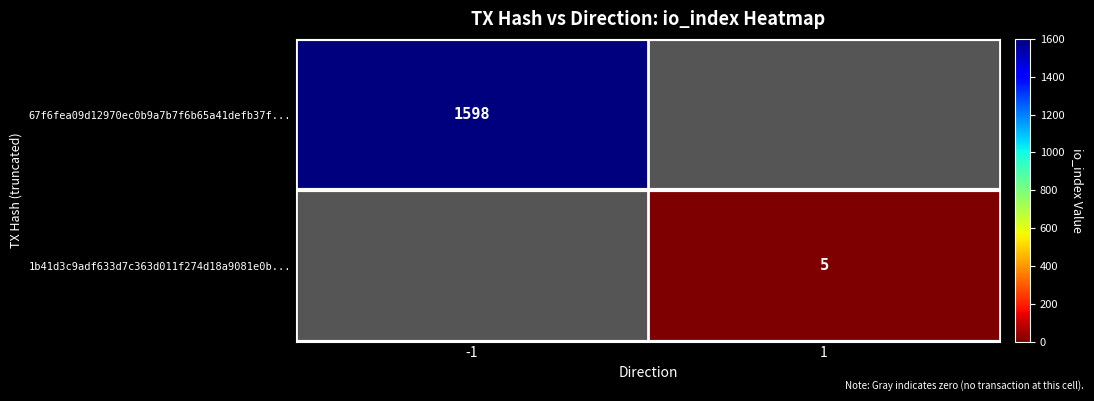

The 67f6fea09d12970ec0b9a7b7f6b65a41defb37f... series shows 1598 at -1. True or false?

True